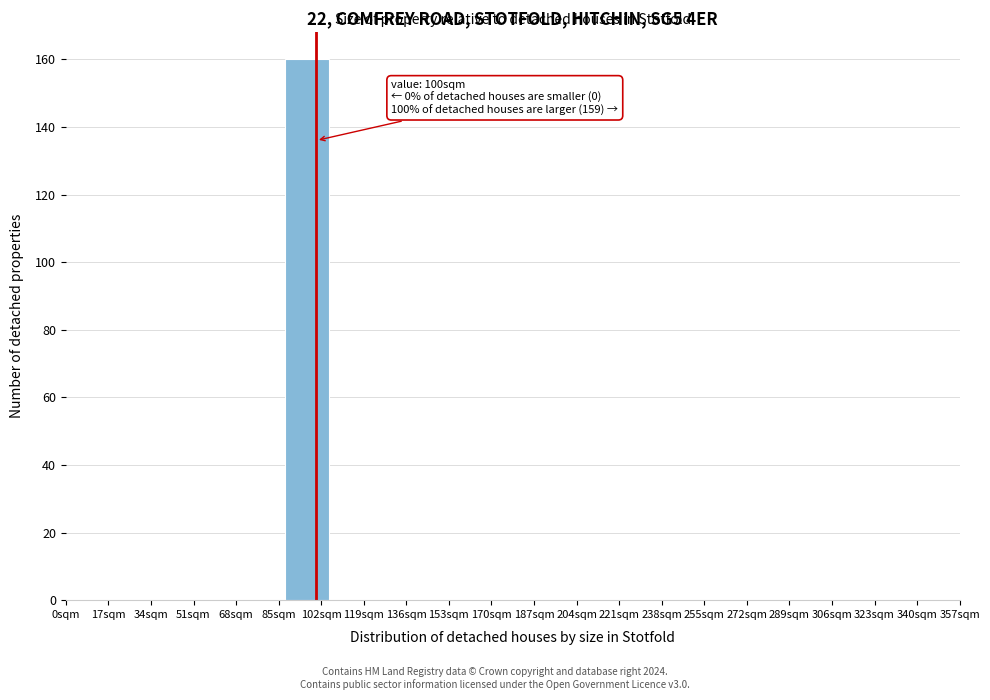

Which range on the x-axis has the tallest bar?

87.5 to 105.0